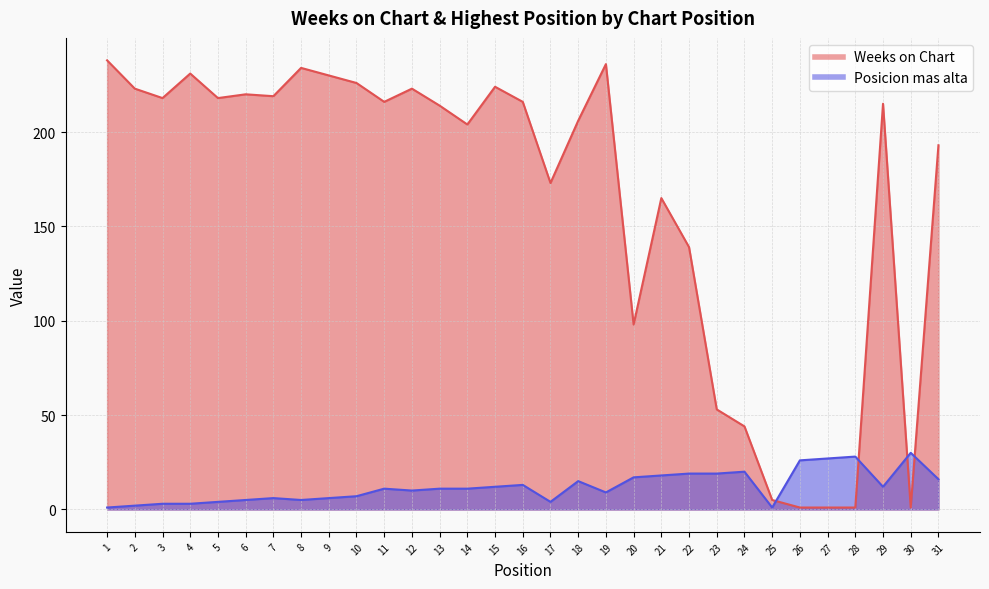

Between which two adjacent categories do Posicion mas alta and Weeks on Chart first intersect?

25 and 26